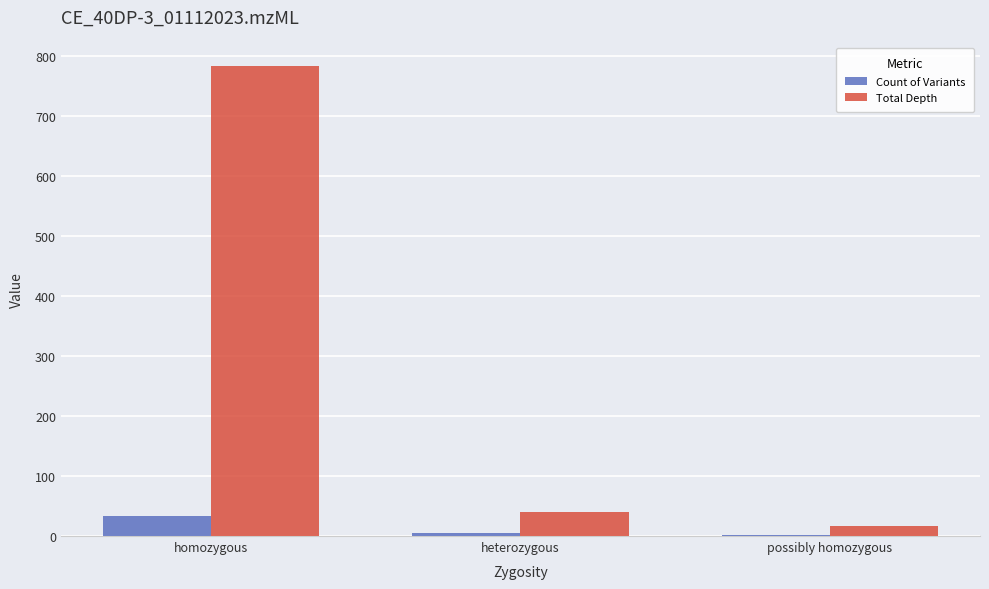

What is the total value across all series at homozygous?

817